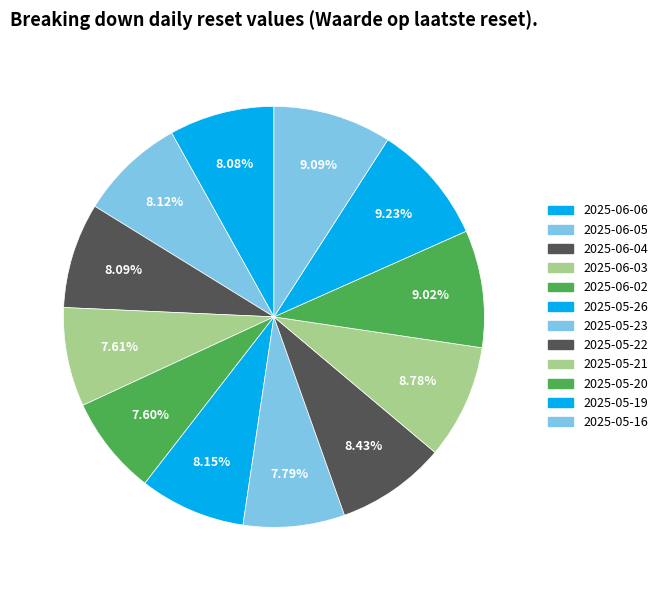

To the nearest percent, what portion does 2025-06-03 represent?

8%